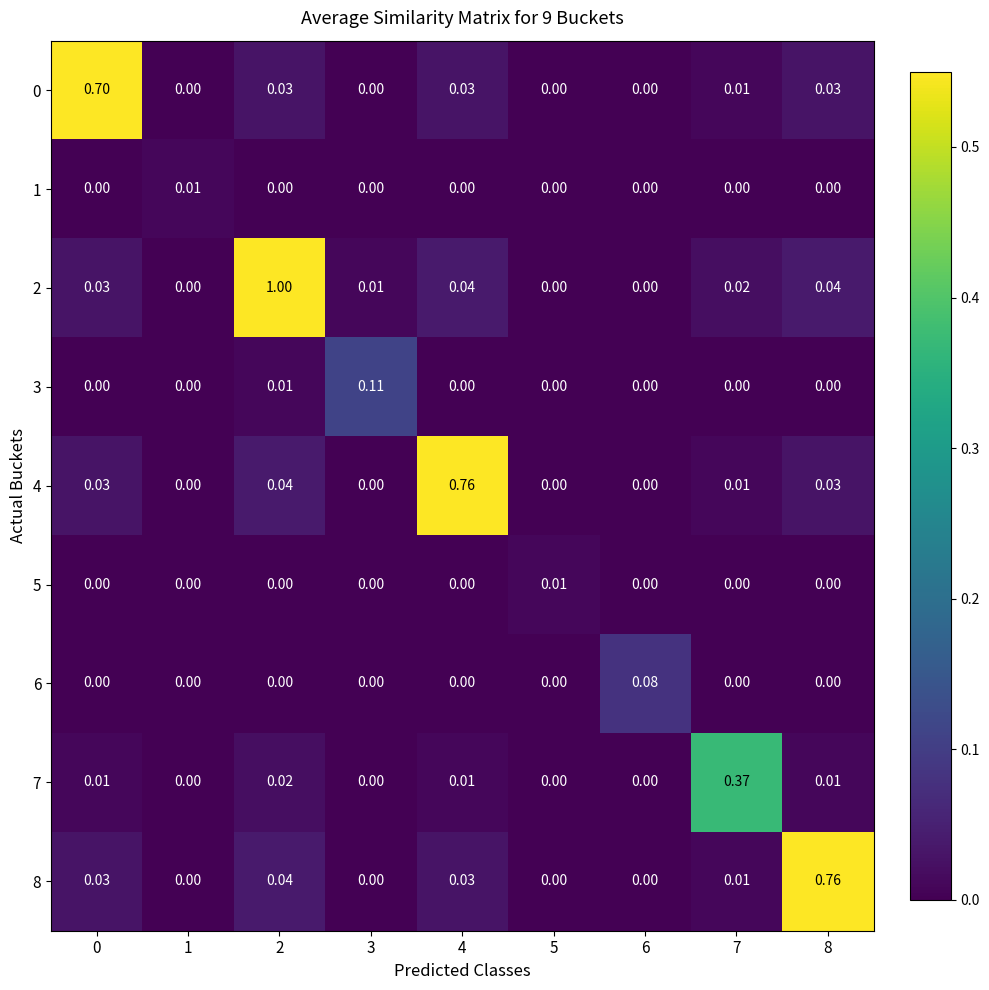

Which label corresponds to the smallest value in the chart?

1